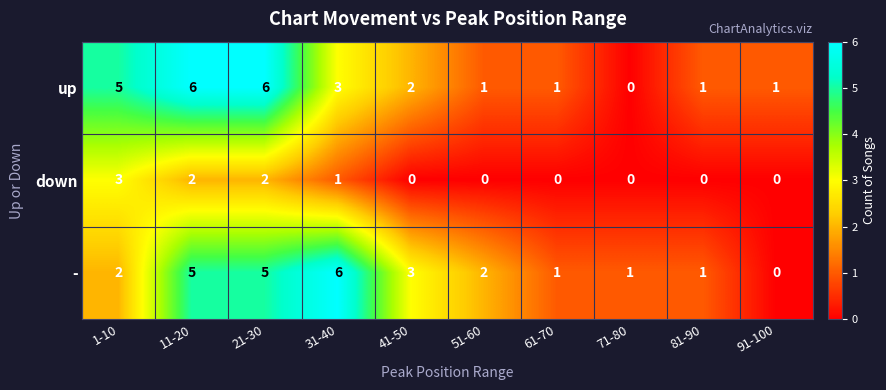

Is the value of down at 51-60 greater than the value of up at 41-50?

No